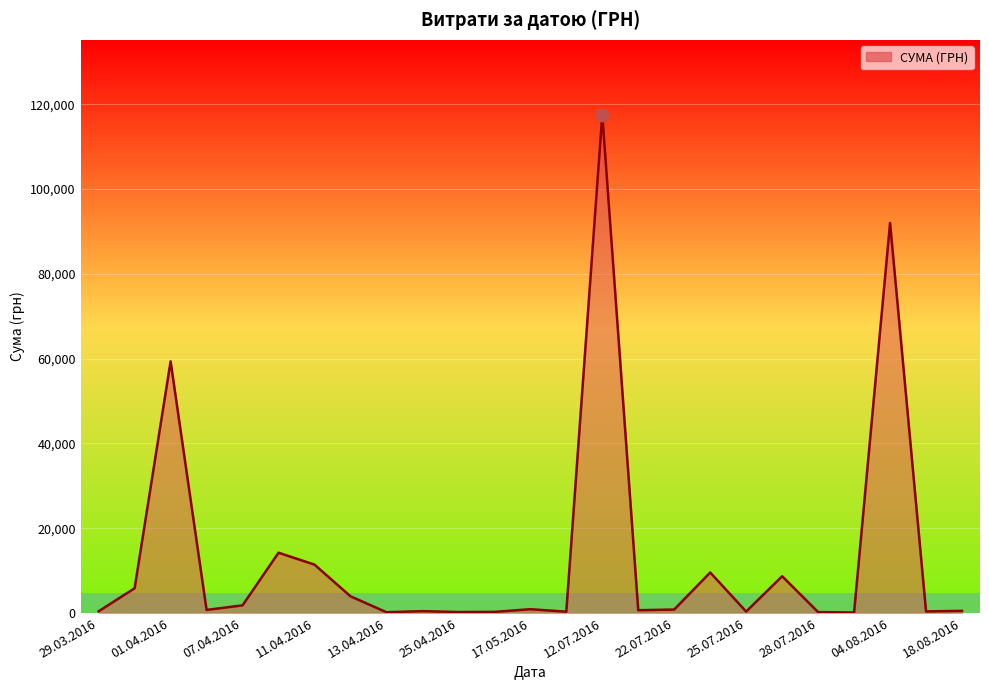

Count the number of data series in this chart.

1